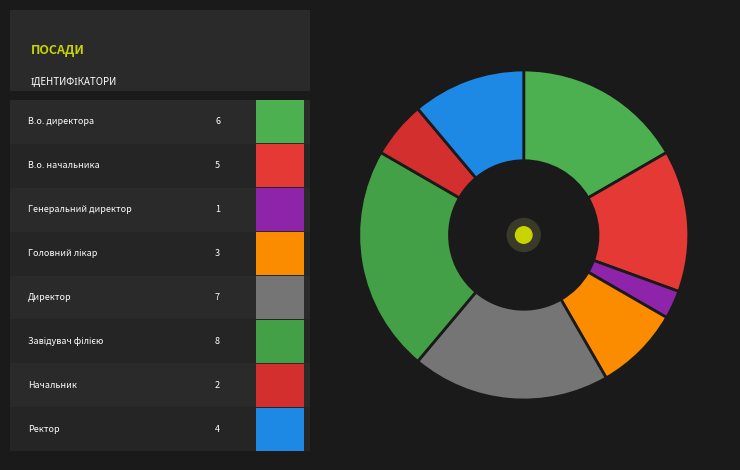

Which slice is the largest?

Завідувач філією